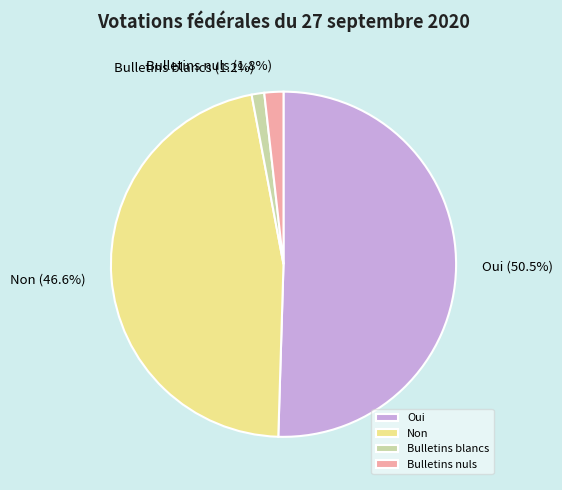

What percentage is the Bulletins blancs slice, to the nearest percent?

1%